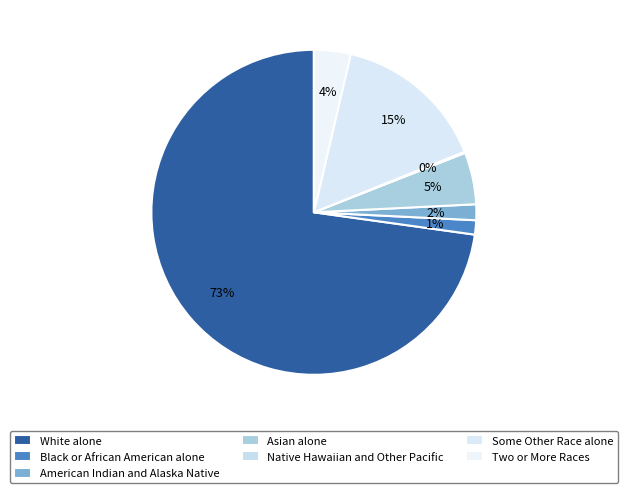

What portion of the pie excludes Asian alone?

94.8%